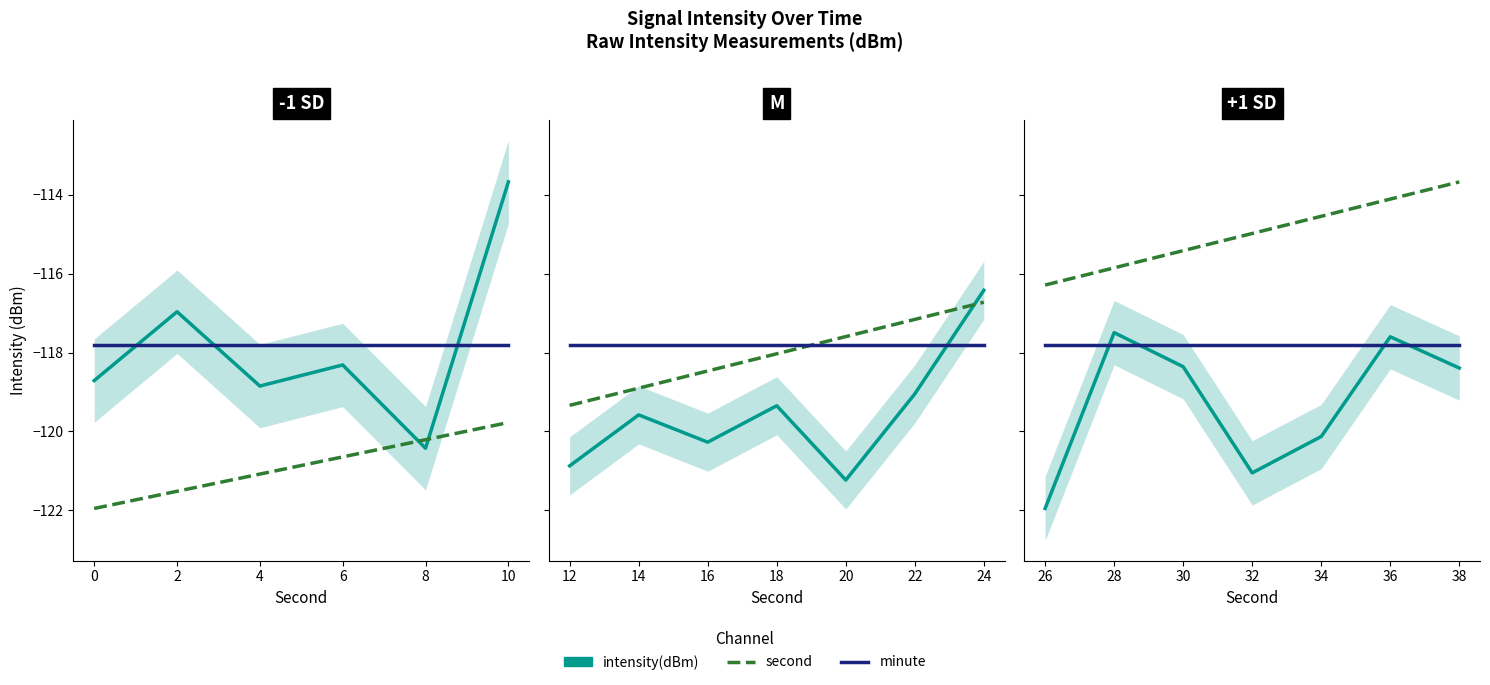

What is the highest value of the minute series?

-117.8